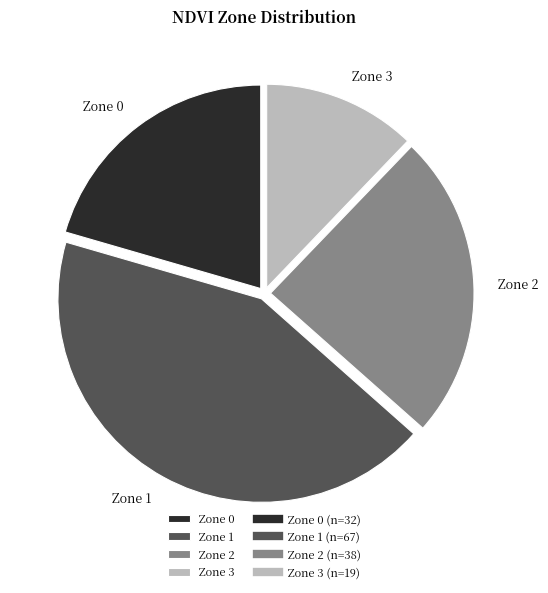

Is Zone 1 the majority of the pie?

No